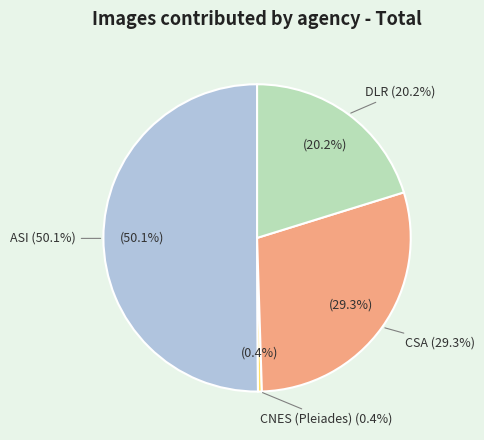

What is the largest slice in the pie chart?

ASI